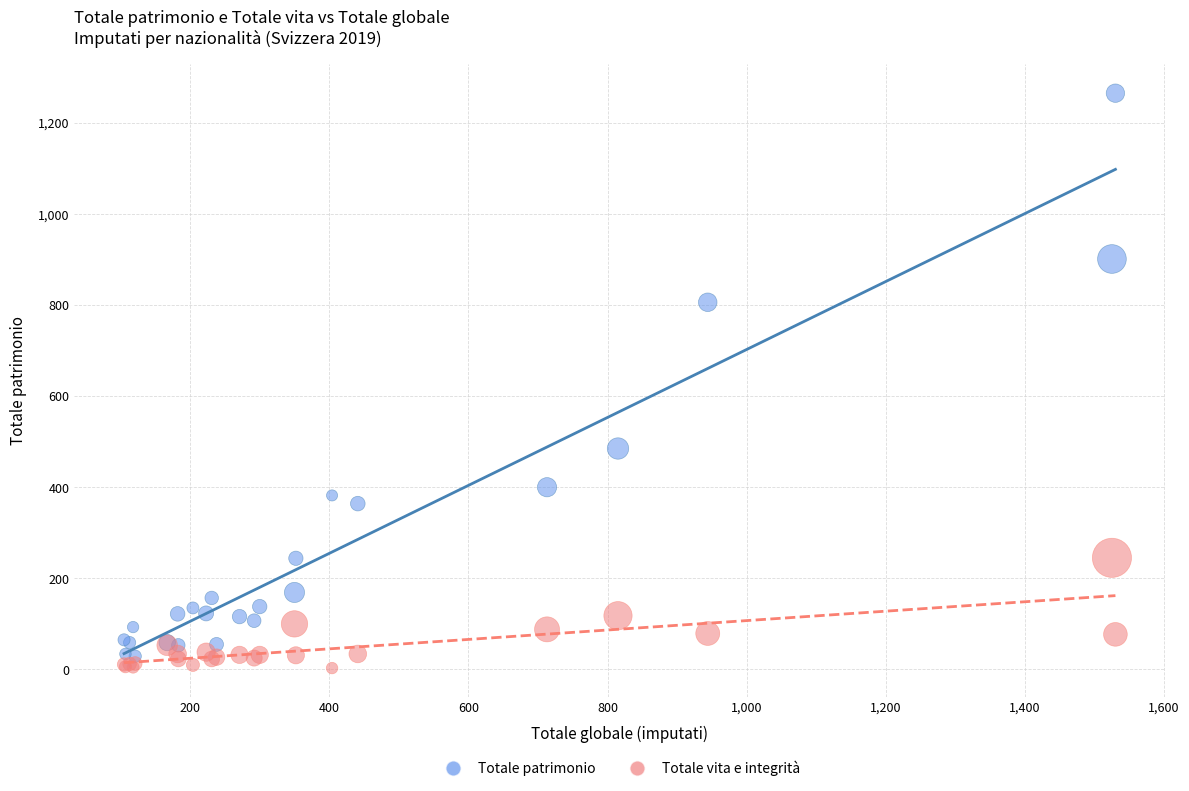

What are all the series names shown in the legend?

Totale patrimonio, Totale vita e integrità